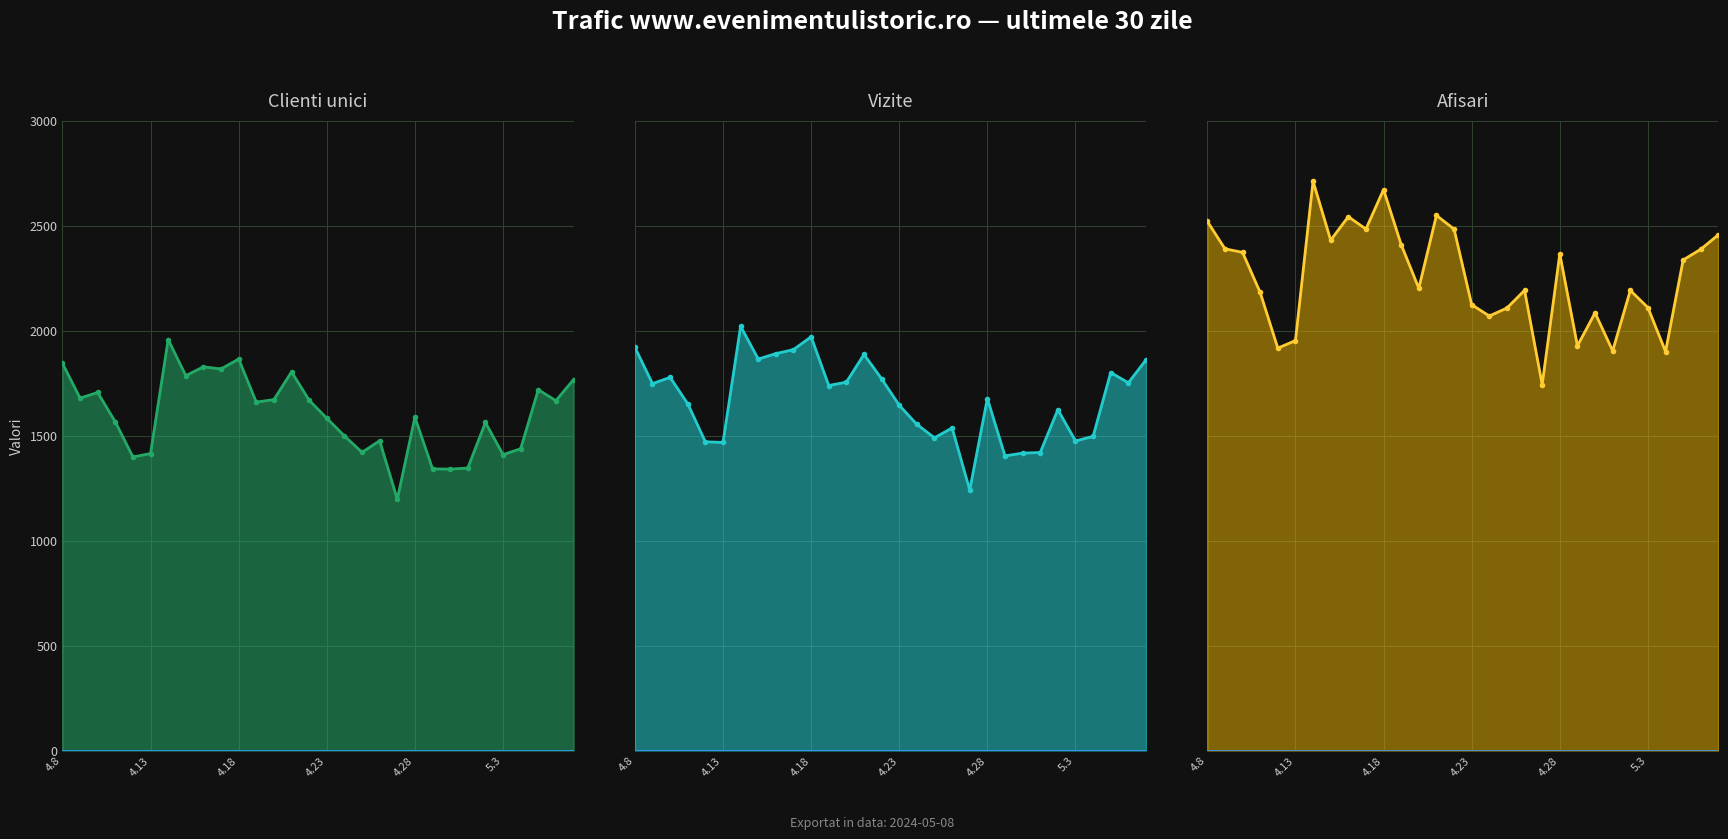

True or false: Afisari line and Clienti unici line cross at least once.

False